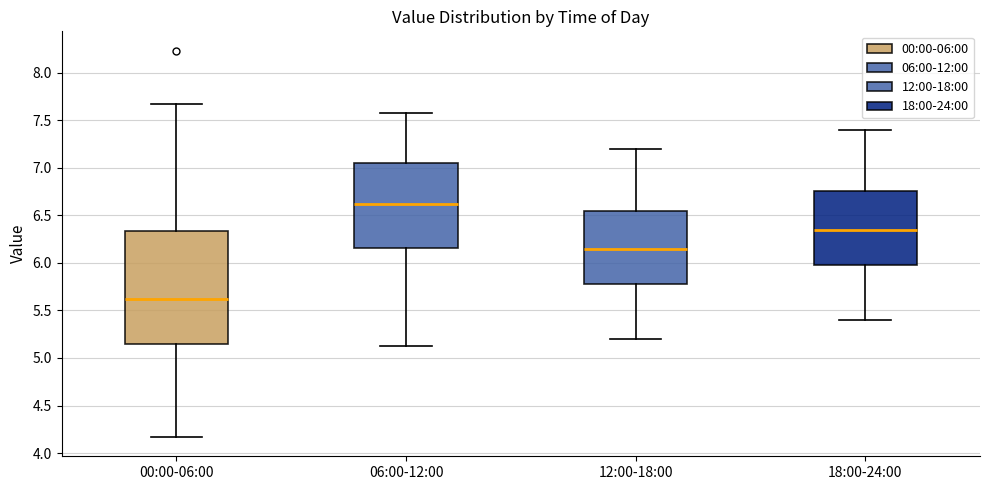

Which box has the lowest median line?

00:00-06:00